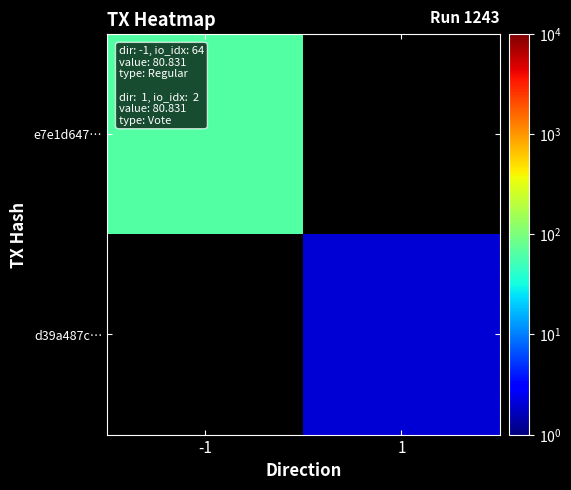

Between 1 and -1, which is larger?

-1